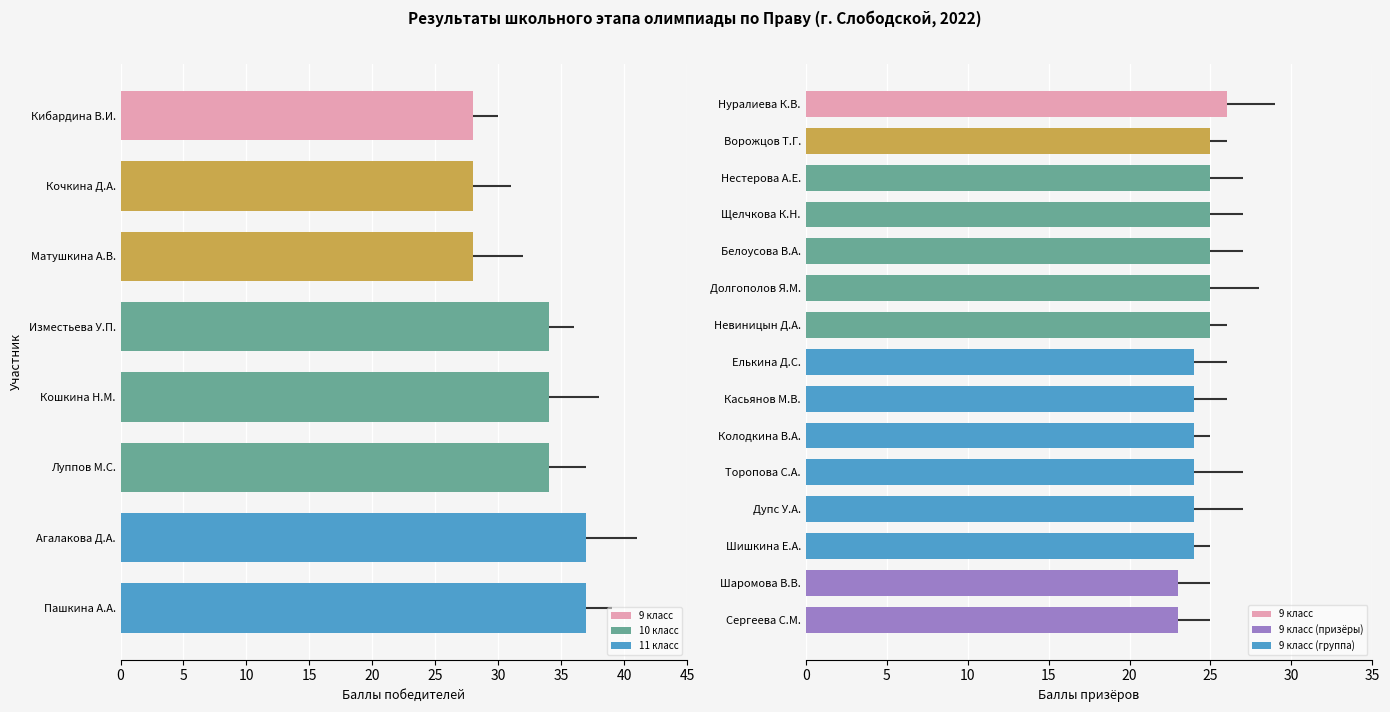

The value at 35 is 58. True or false?

False